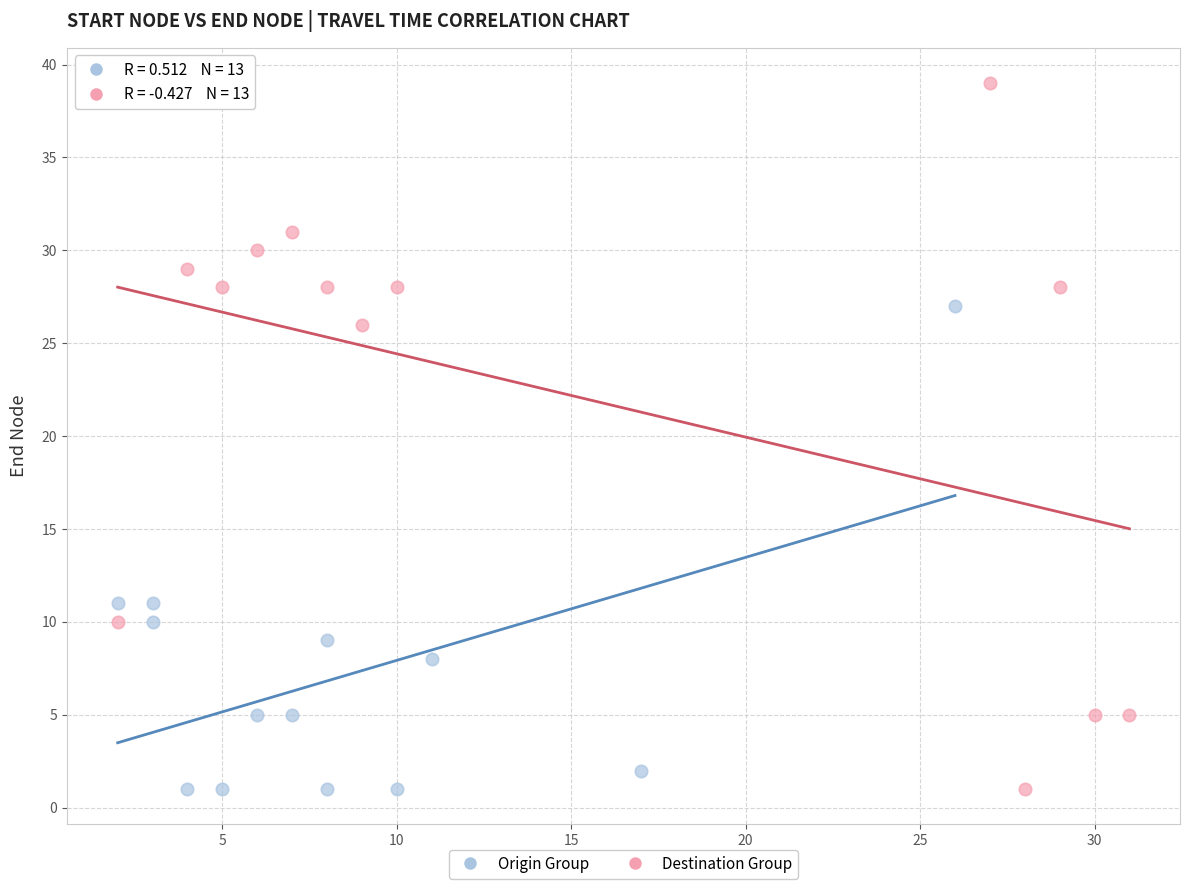

What are all the series names shown in the legend?

Origin Group, Destination Group